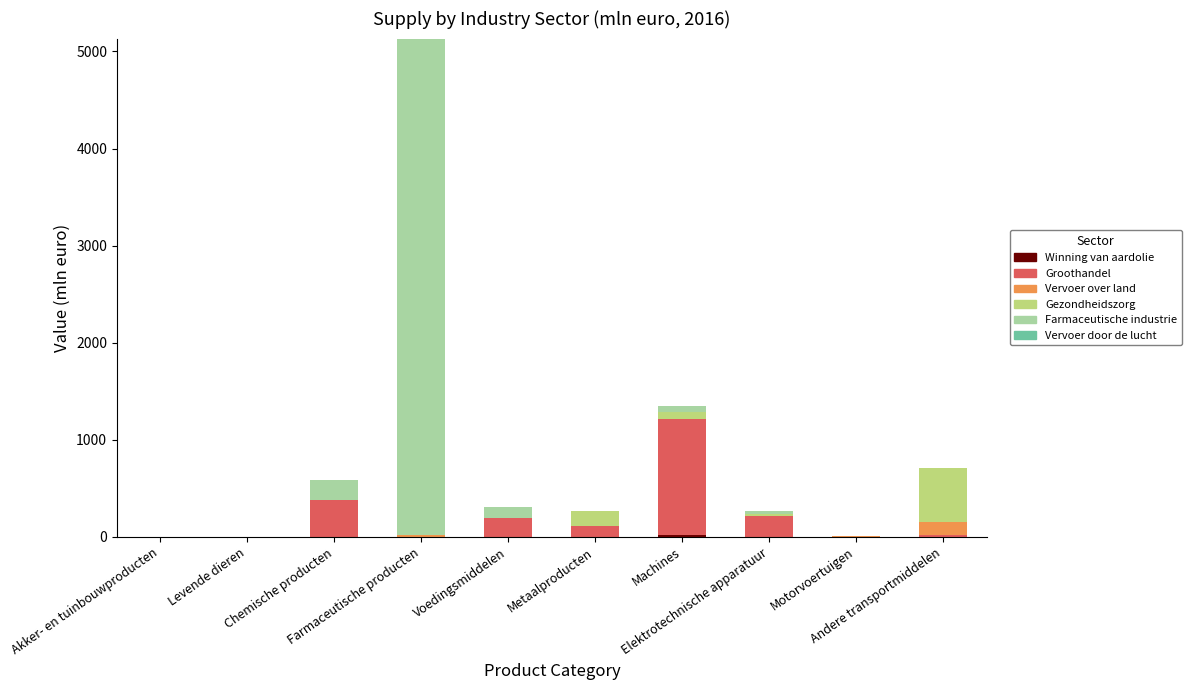

The Gezondheidszorg series shows 286 at Levende dieren. True or false?

False